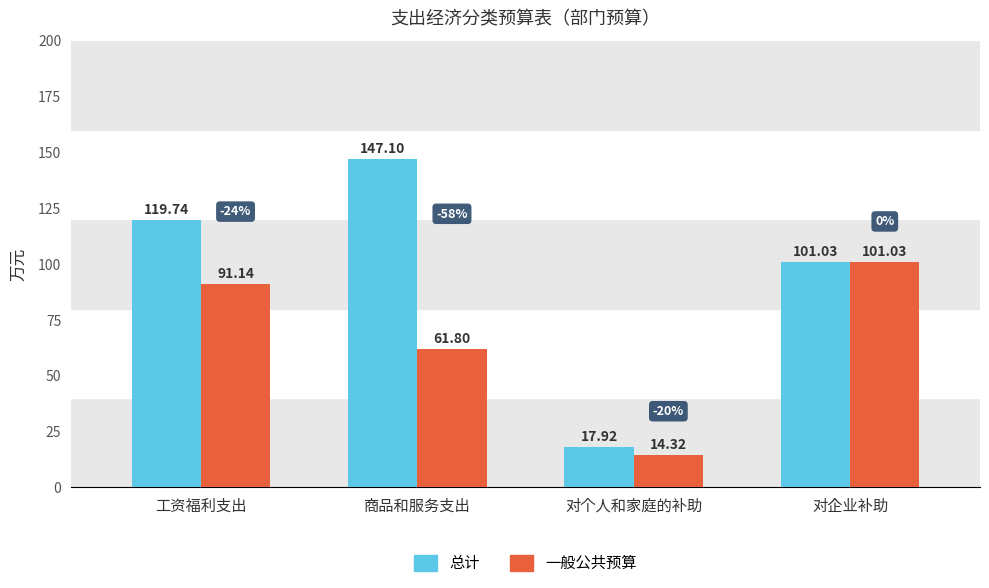

At which category is the sum across all series the highest?

工资福利支出